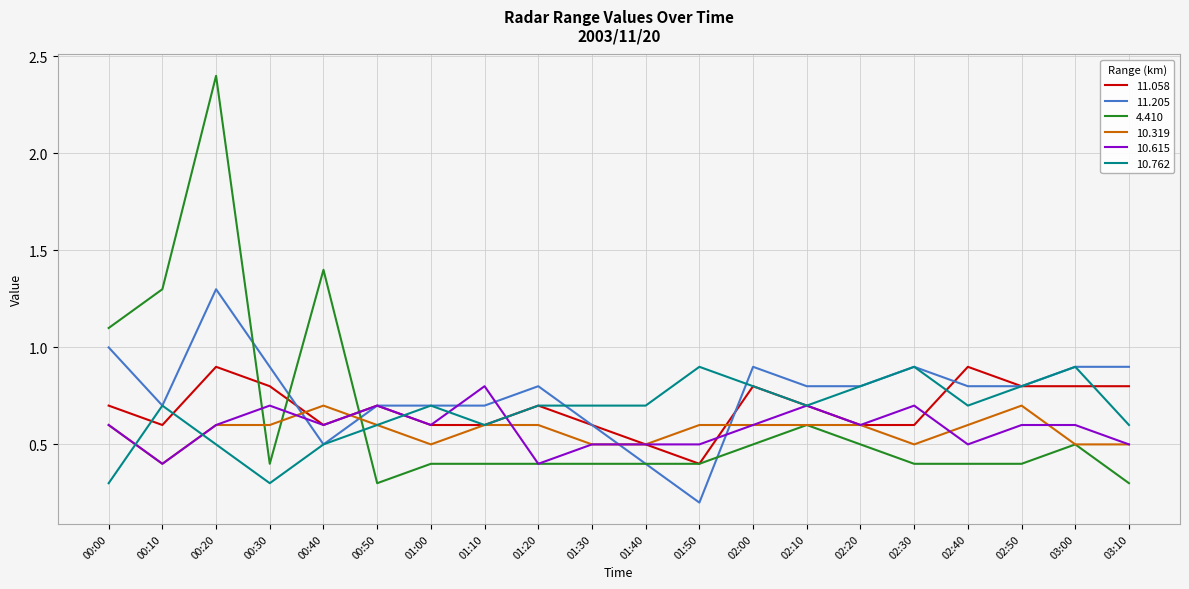

What is the total value across all series at 03:10?

3.6